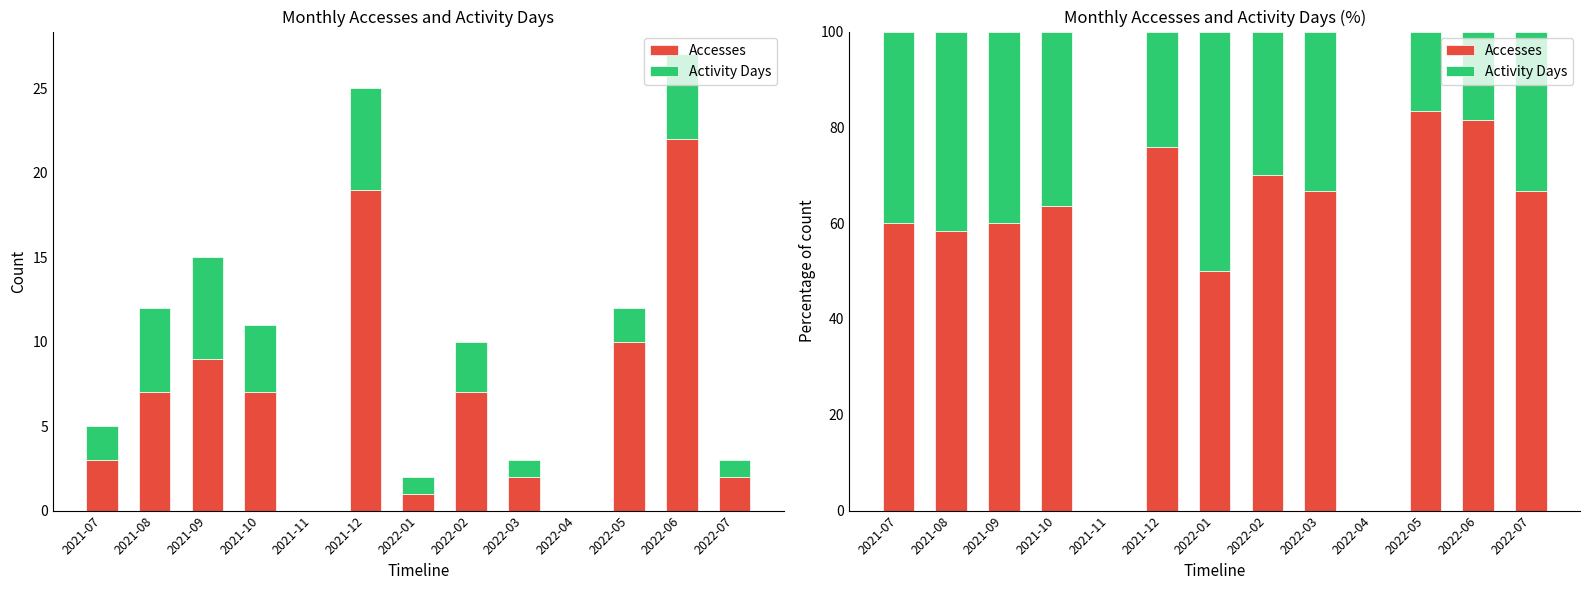

What are all the series names shown in the legend?

Accesses, Activity Days